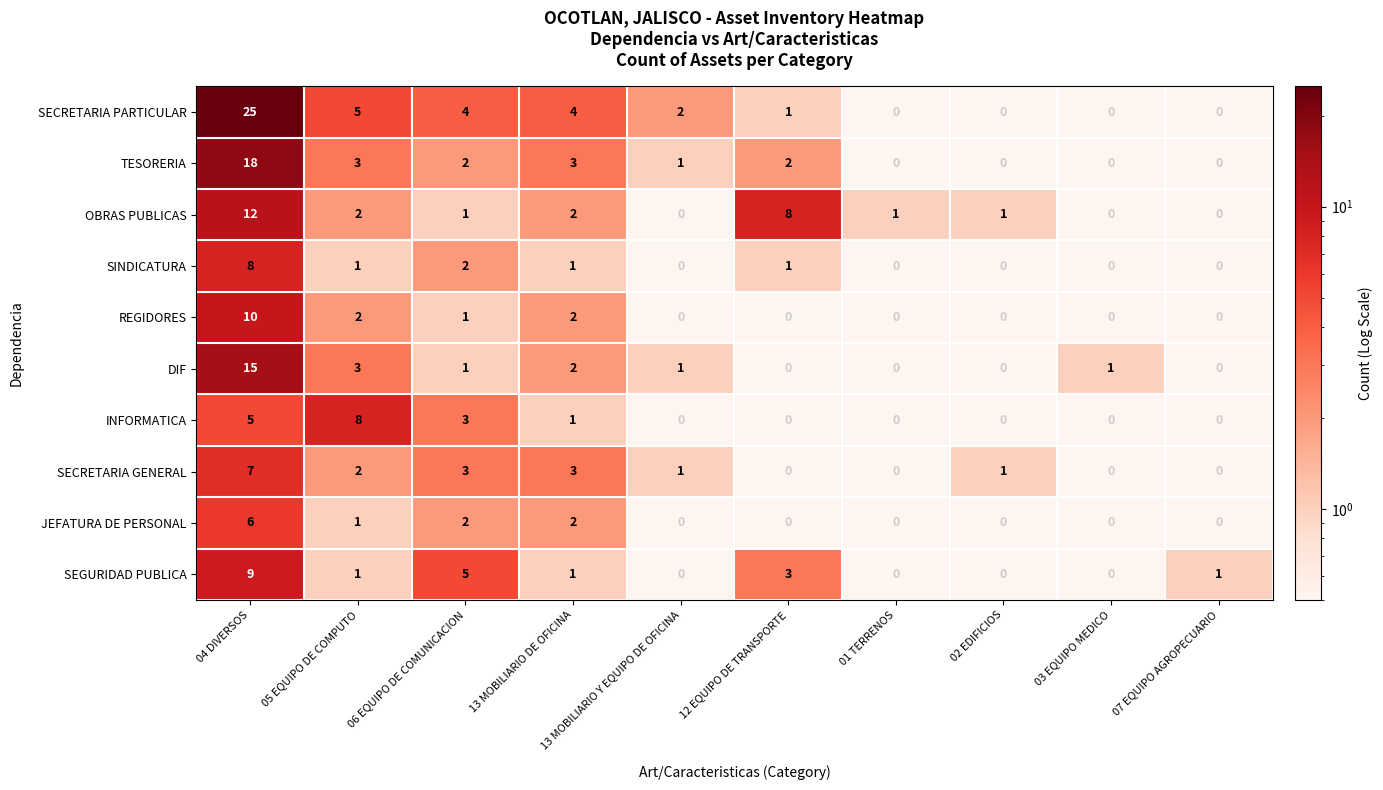

What is the maximum value shown in the chart?

25